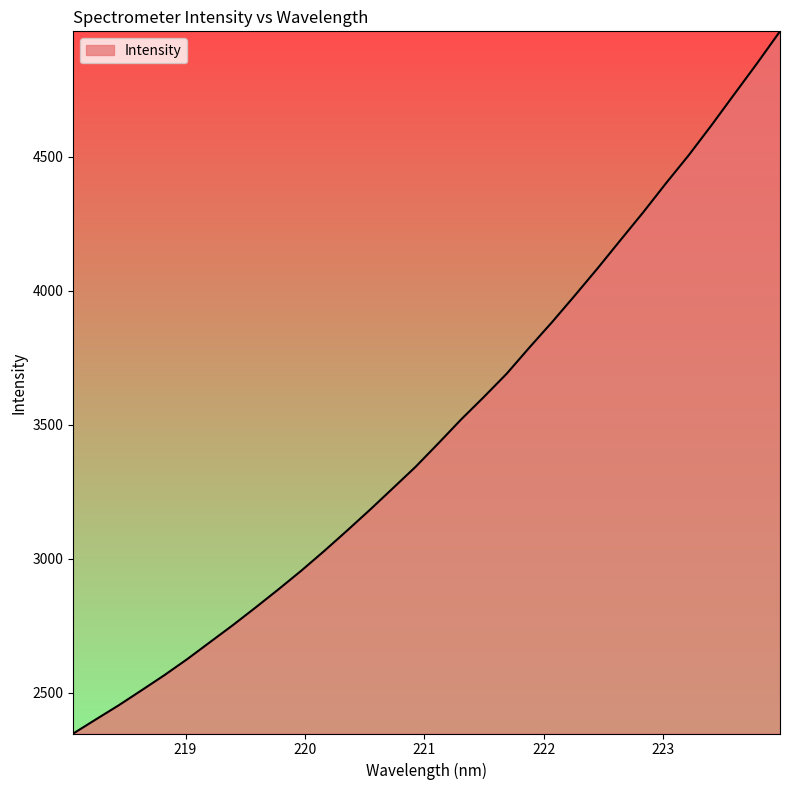

What is the smallest value displayed?

2347.7